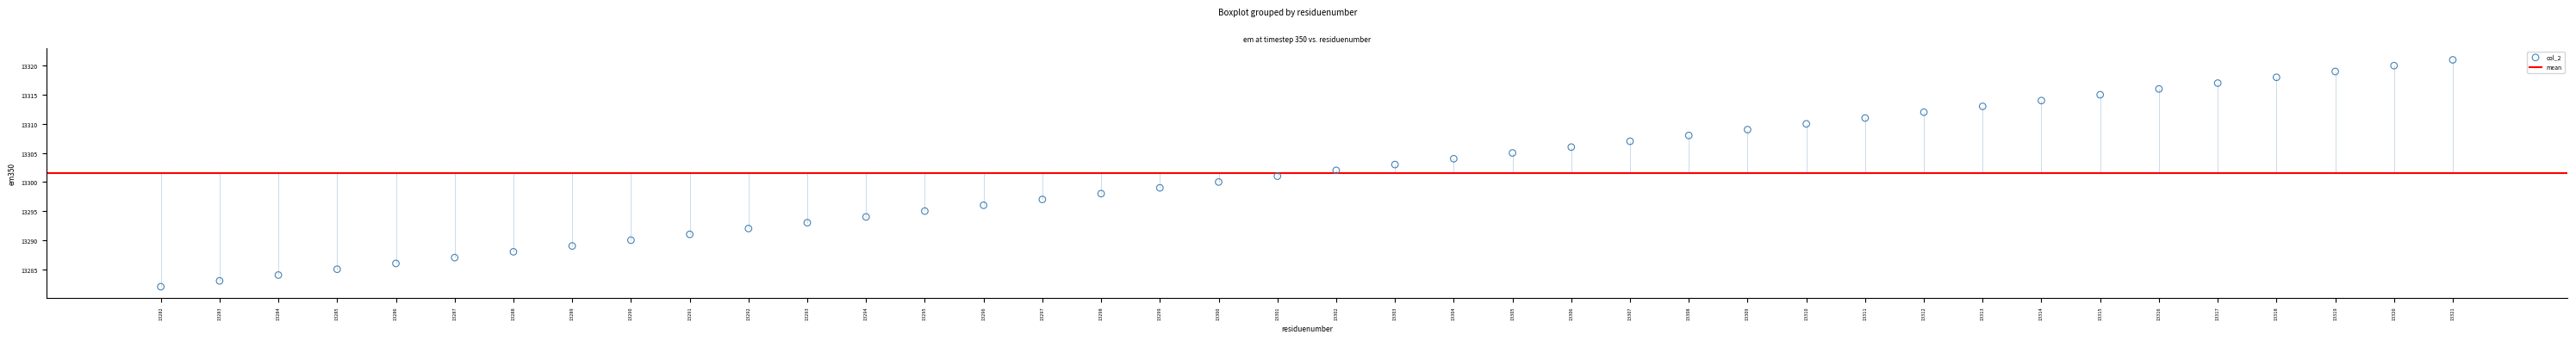

What is the range of Y values (max minus min)?

39